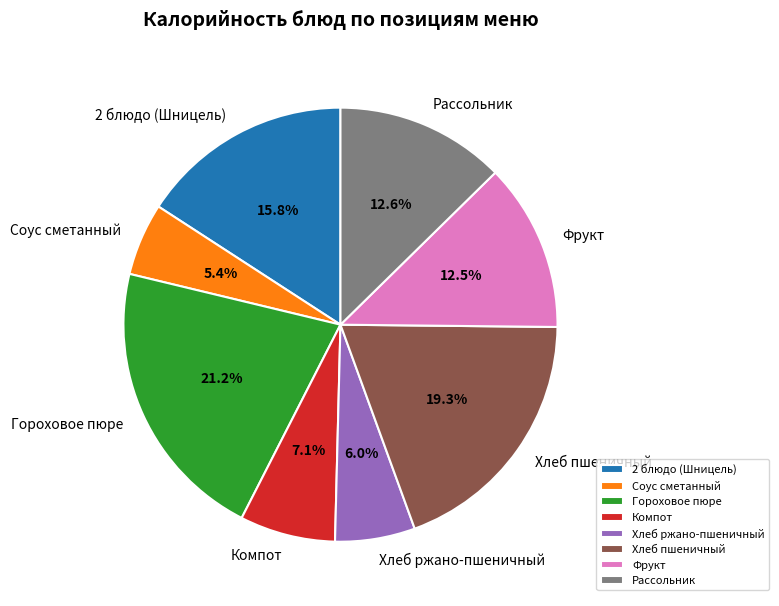

Does any single category account for the majority?

No